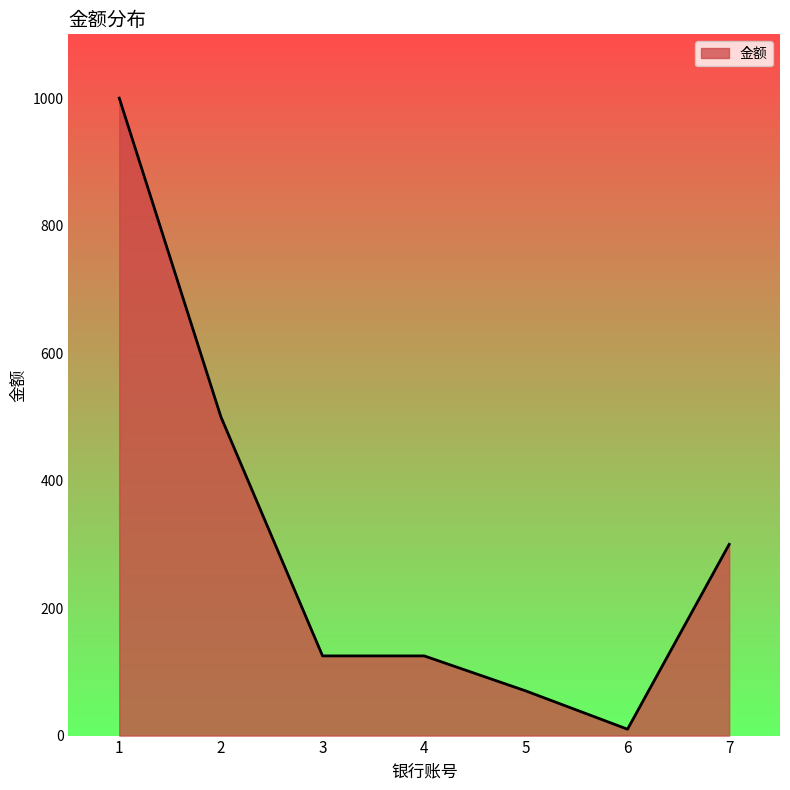

What is the ratio of the value at 6 to the value at 4?

0.1